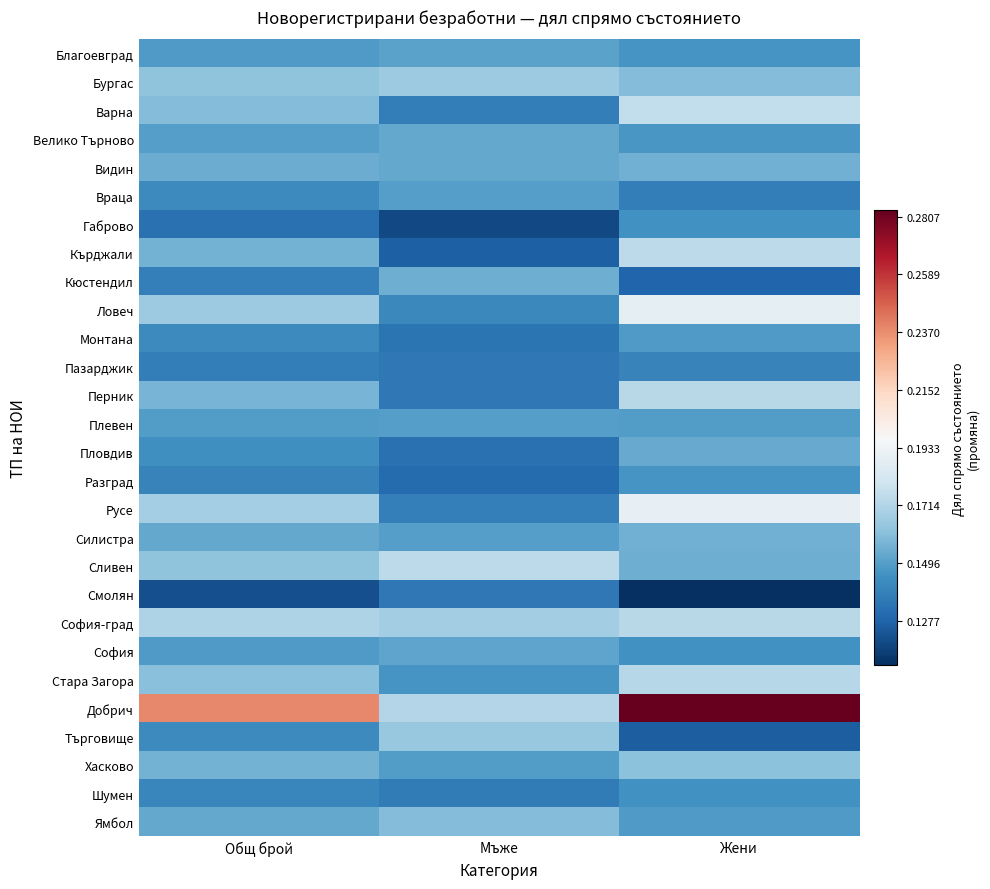

Reading left to right, extract all data points from this chart.

Благоевград: Общ брой=0.1	Мъже=0.2	Жени=0.1
Бургас: Общ брой=0.2	Мъже=0.2	Жени=0.2
Варна: Общ брой=0.2	Мъже=0.1	Жени=0.2
Велико Търново: Общ брой=0.2	Мъже=0.2	Жени=0.1
Видин: Общ брой=0.2	Мъже=0.2	Жени=0.2
Враца: Общ брой=0.1	Мъже=0.1	Жени=0.1
Габрово: Общ брой=0.1	Мъже=0.1	Жени=0.1
Кърджали: Общ брой=0.2	Мъже=0.1	Жени=0.2
Кюстендил: Общ брой=0.1	Мъже=0.2	Жени=0.1
Ловеч: Общ брой=0.2	Мъже=0.1	Жени=0.2
Монтана: Общ брой=0.1	Мъже=0.1	Жени=0.1
Пазарджик: Общ брой=0.1	Мъже=0.1	Жени=0.1
Перник: Общ брой=0.2	Мъже=0.1	Жени=0.2
Плевен: Общ брой=0.1	Мъже=0.1	Жени=0.1
Пловдив: Общ брой=0.1	Мъже=0.1	Жени=0.2
Разград: Общ брой=0.1	Мъже=0.1	Жени=0.1
Русе: Общ брой=0.2	Мъже=0.1	Жени=0.2
Силистра: Общ брой=0.2	Мъже=0.1	Жени=0.2
Сливен: Общ брой=0.2	Мъже=0.2	Жени=0.2
Смолян: Общ брой=0.1	Мъже=0.1	Жени=0.1
София-град: Общ брой=0.2	Мъже=0.2	Жени=0.2
София: Общ брой=0.1	Мъже=0.2	Жени=0.1
Стара Загора: Общ брой=0.2	Мъже=0.1	Жени=0.2
Добрич: Общ брой=0.3	Мъже=0.2	Жени=0.3
Търговище: Общ брой=0.1	Мъже=0.2	Жени=0.1
Хасково: Общ брой=0.2	Мъже=0.1	Жени=0.2
Шумен: Общ брой=0.1	Мъже=0.1	Жени=0.1
Ямбол: Общ брой=0.2	Мъже=0.2	Жени=0.1